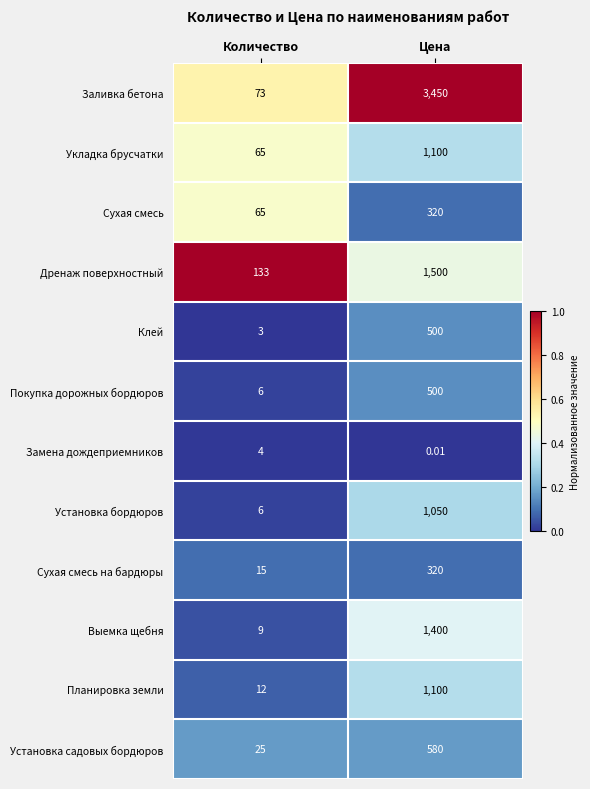

Which series changed the most between Количество and Цена?

Заливка бетона